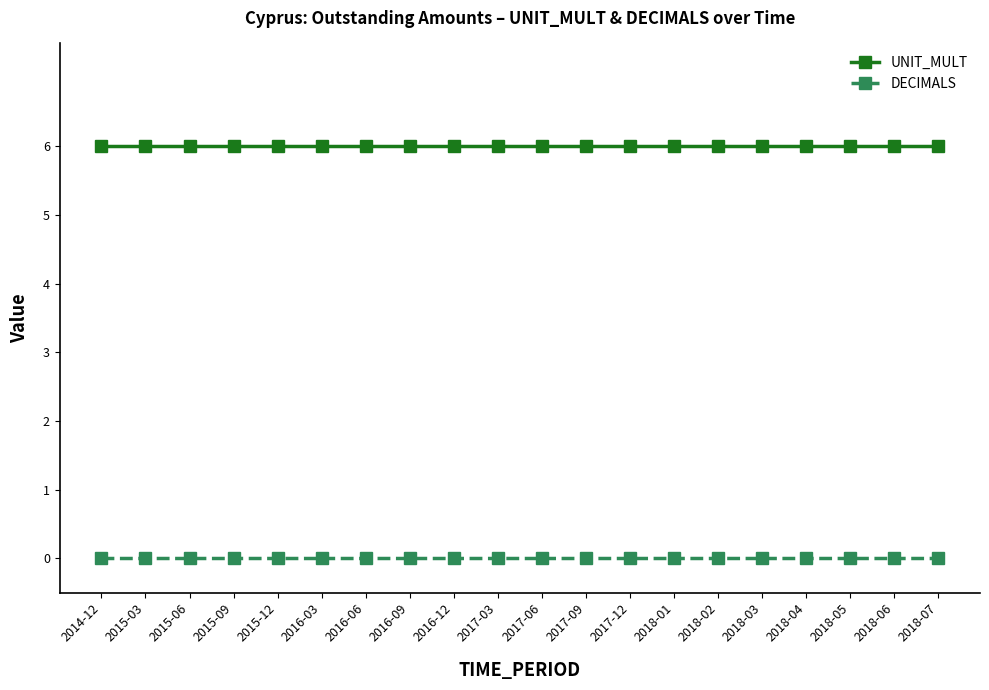

The DECIMALS series shows 0 at 2018-02. True or false?

True